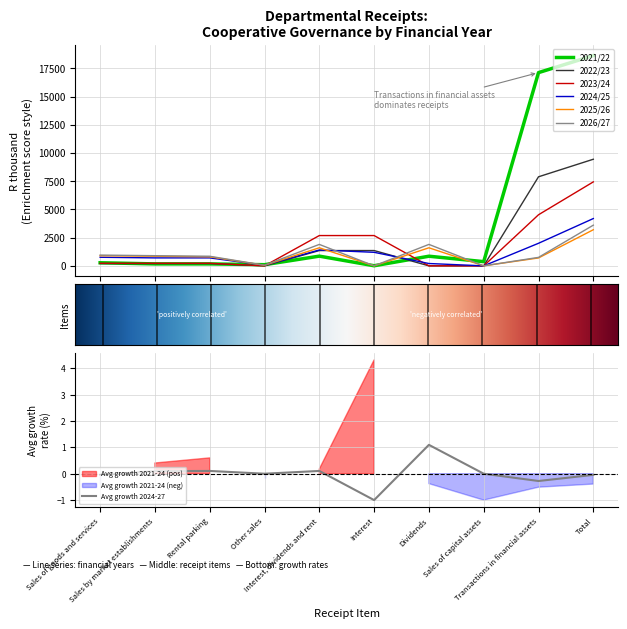

At which category is the sum across all series the highest?

Total